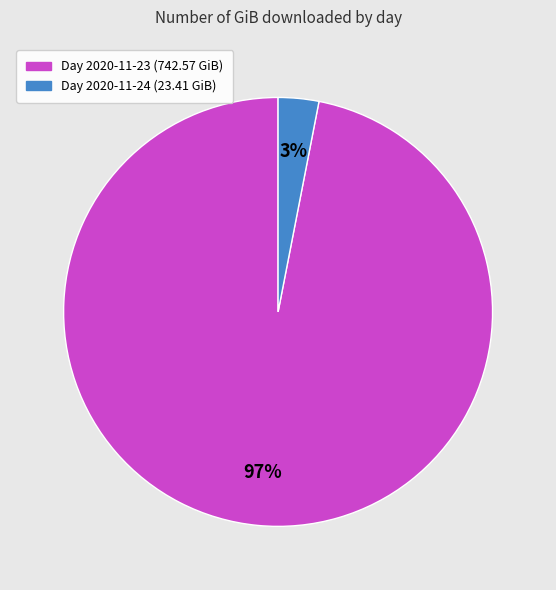

How many slices are in this pie chart?

2